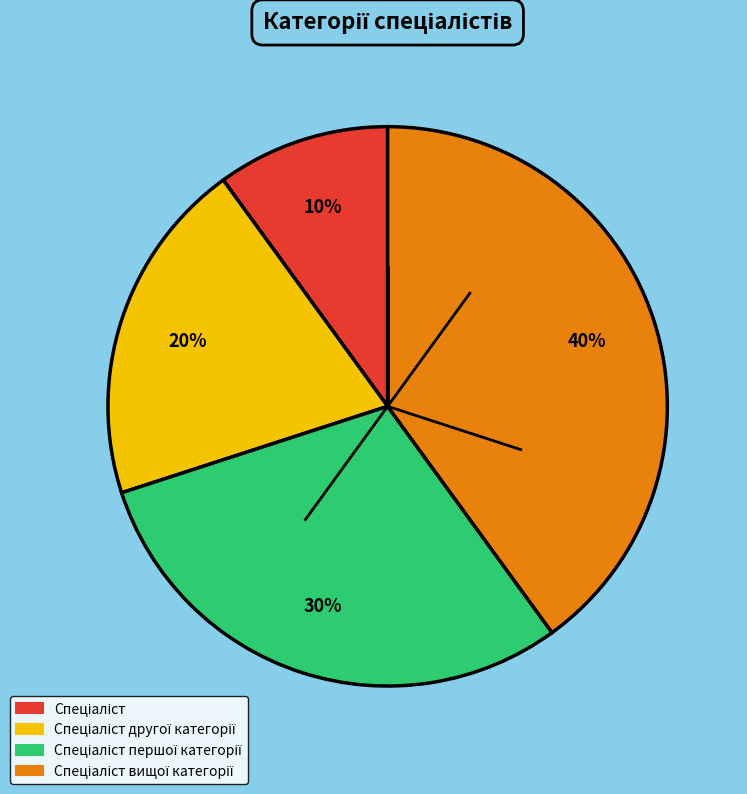

To the nearest percent, what is the difference between the largest and smallest slice percentages?

30%